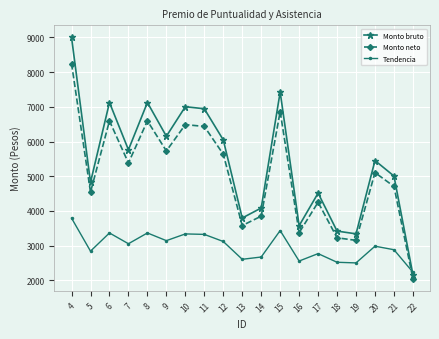

What is the spread (max minus min) of values at 13?

1189.8